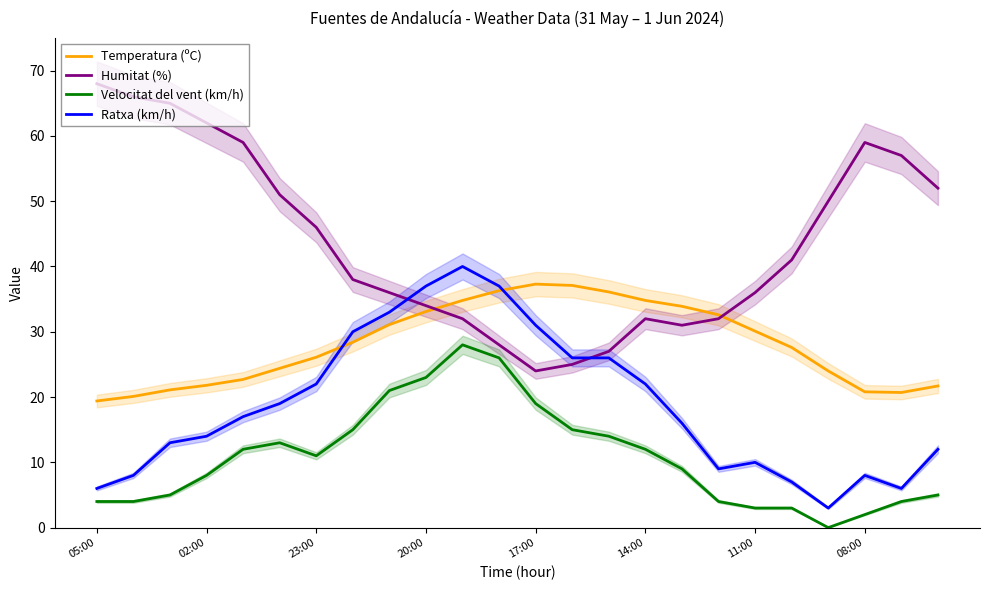

True or false: Velocitat del vent (km/h) has a value of 3.0 at 11:00.

True